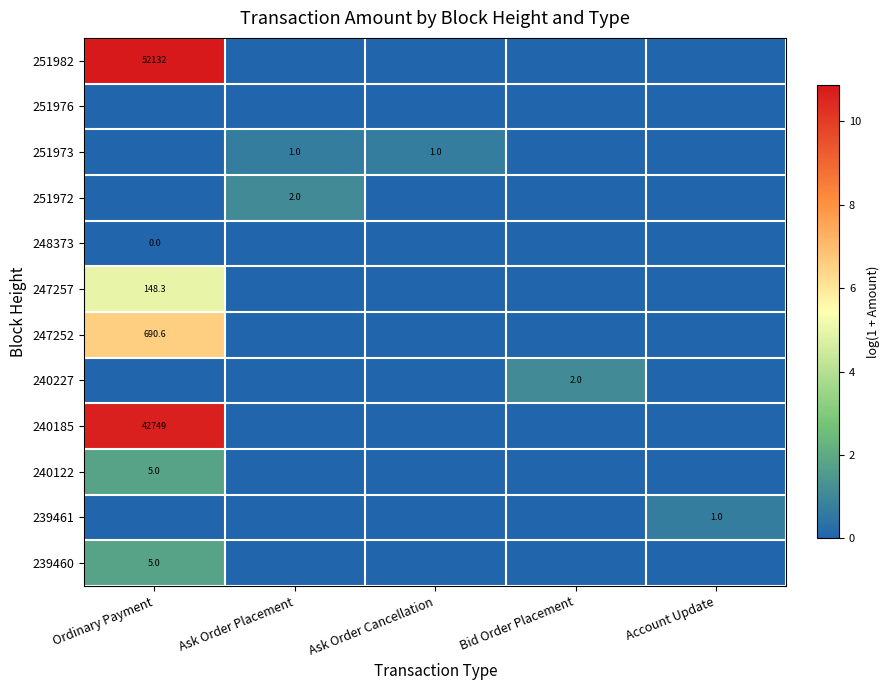

How many categories are shown in the chart?

5